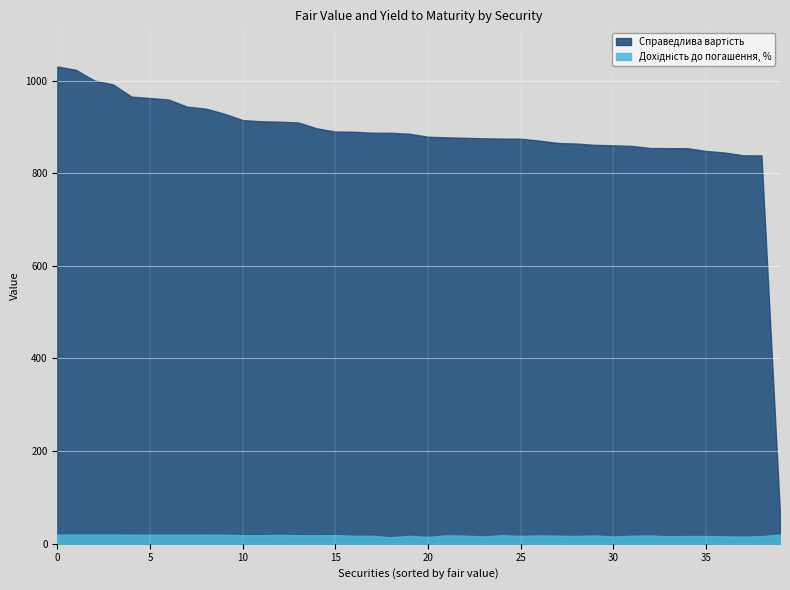

Which series has the largest total across all categories?

Справедлива вартість